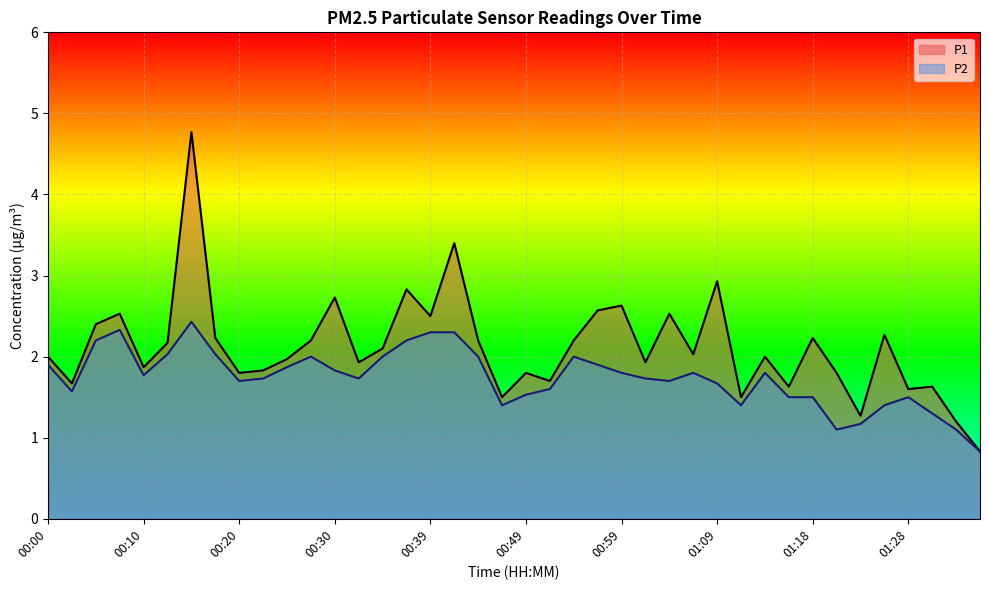

Which series has the largest range (max minus min)?

P1